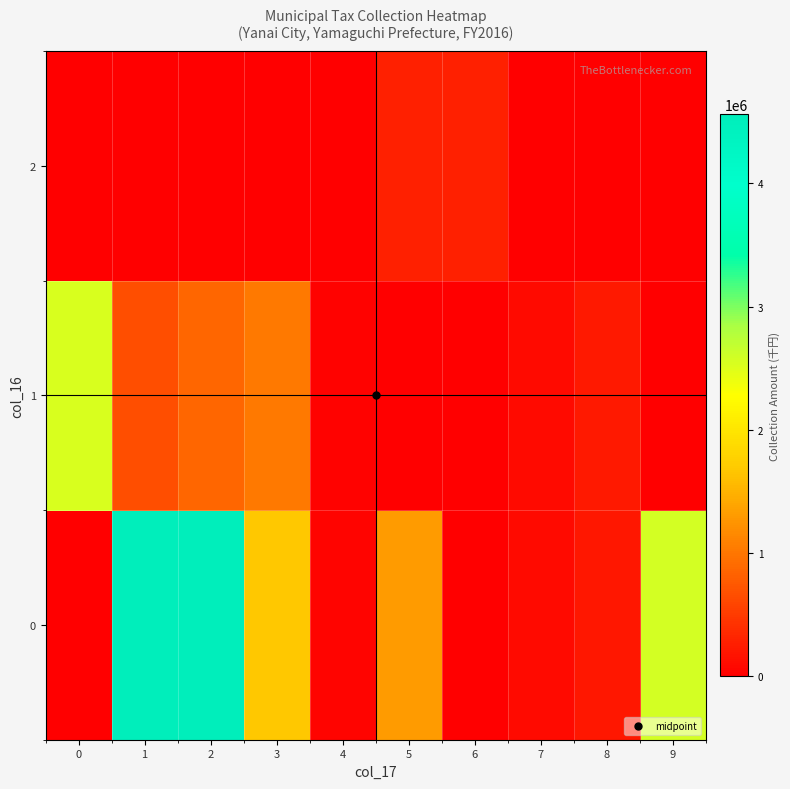

Reading right to left, what are all the values shown in this chart?

0: 9=2566511	8=202596	7=105039	6=16591	5=1314497	4=52544	3=1674676	2=4559187	1=4559187	0=0
1: 9=0	8=227131	7=90869	6=0	5=0	4=20304	3=1026208	2=854969	1=665030	0=2546207
2: 9=0	8=0	7=0	6=270136	5=270136	4=0	3=0	2=0	1=0	0=0